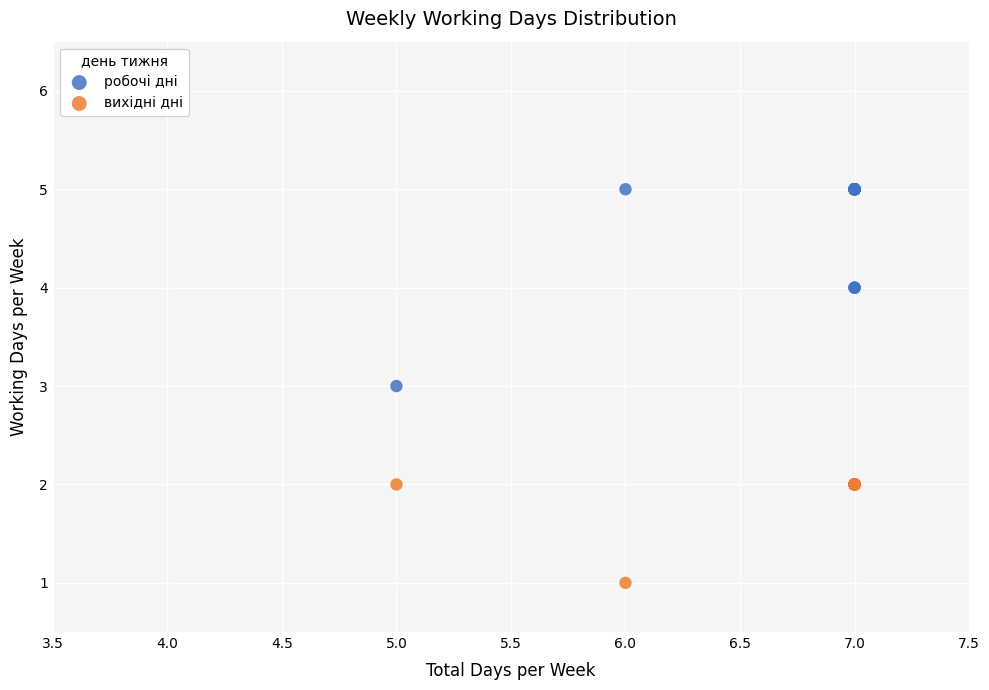

Which series reaches the maximum Y coordinate?

робочі дні